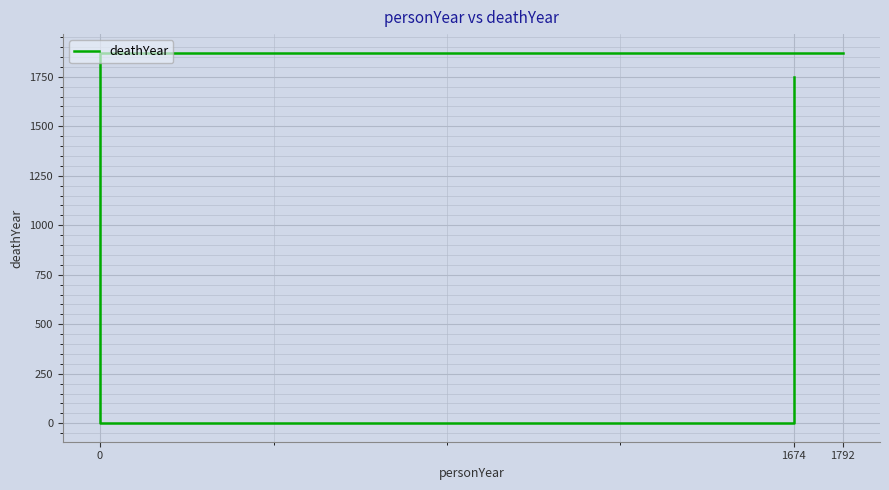

Reading left to right, list all the values displayed in this chart.

1872	0	1748